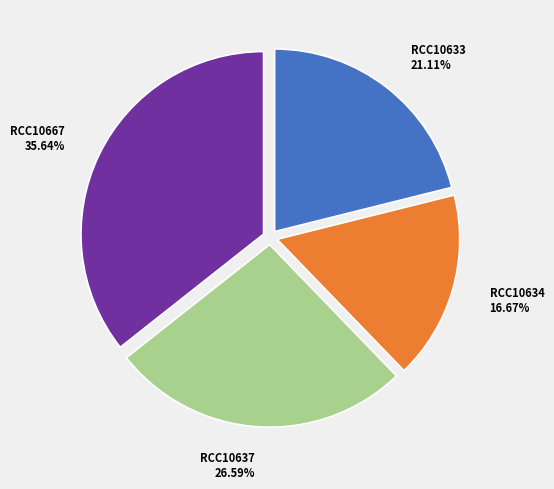

Does RCC10667 account for over 50% of the chart?

No